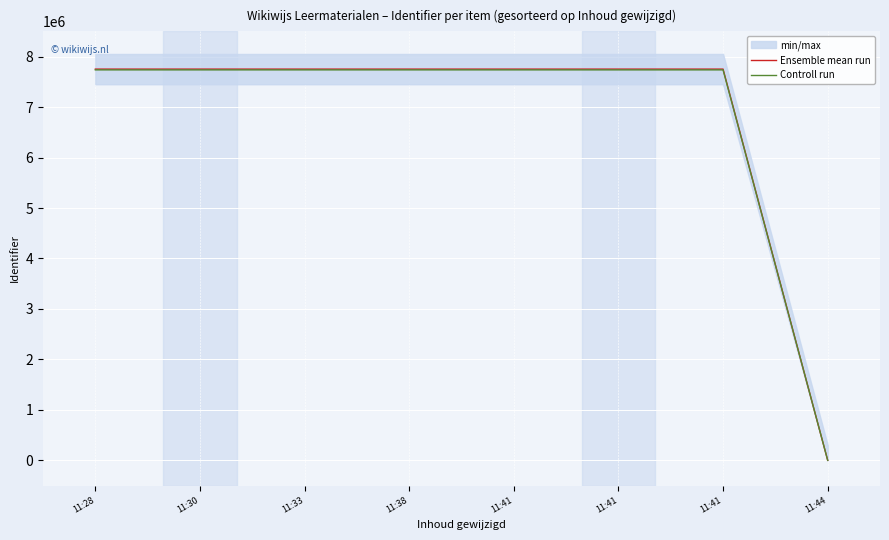

How many values in the Controll run series are below 7737172?

4